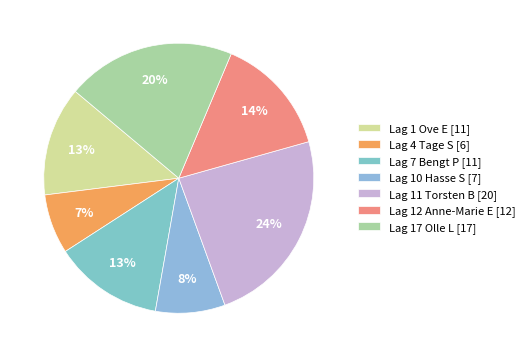

Is Lag 4 Tage S the majority of the pie?

No